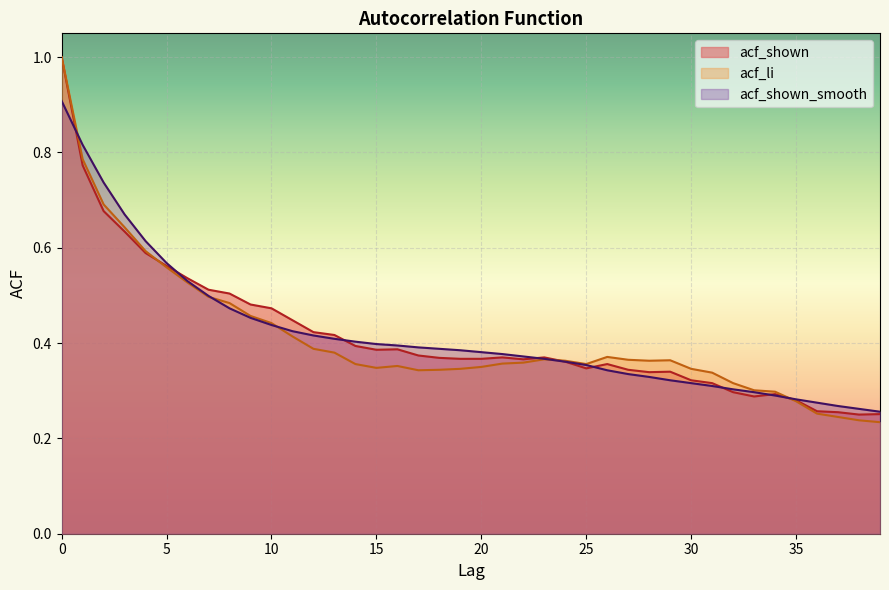

True or false: acf_shown_smooth and acf_shown cross at least once.

True